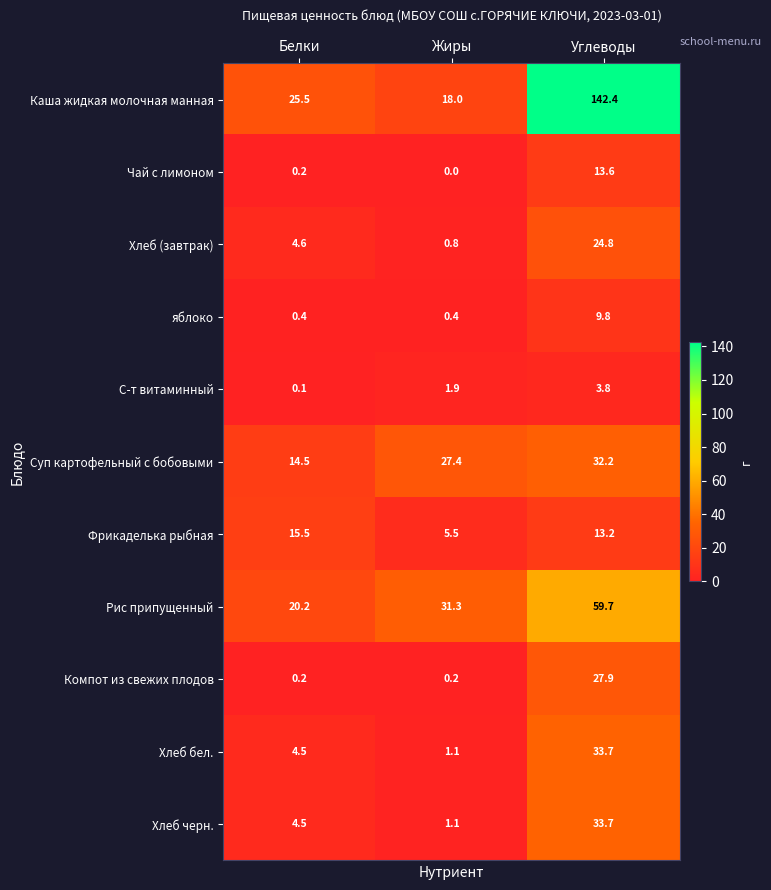

Which series has the widest spread of values?

Каша жидкая молочная манная